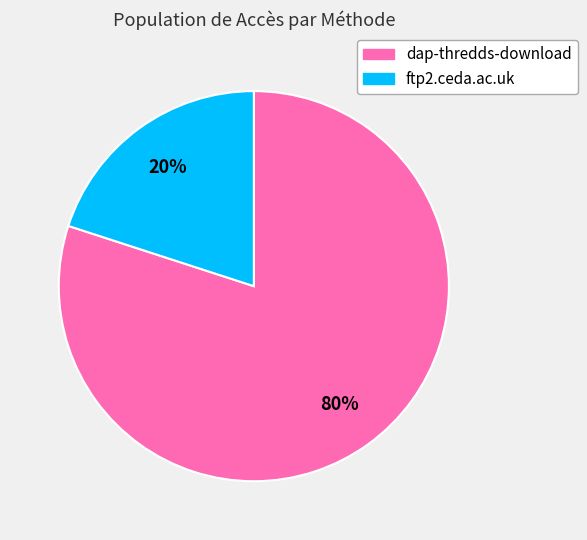

What percentage is the dap-thredds-download slice, to the nearest percent?

80%